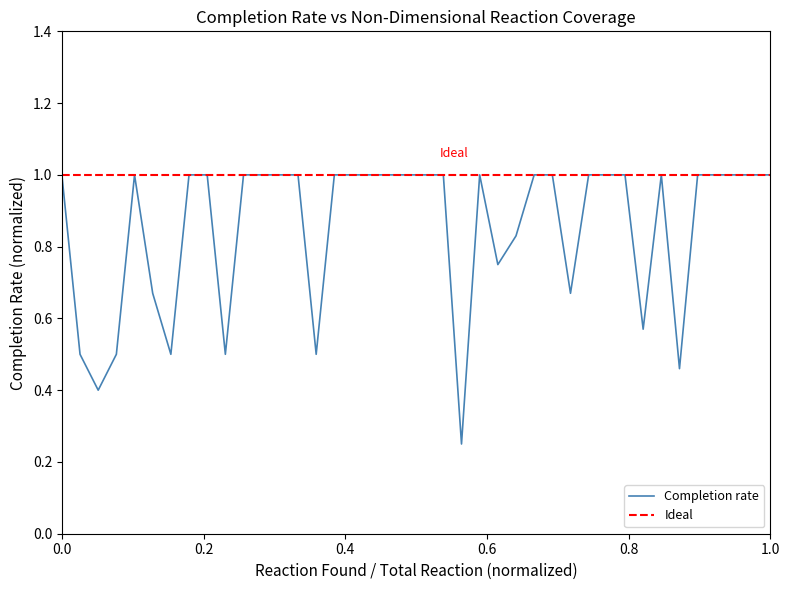

Which series has the largest range (max minus min)?

Completion rate